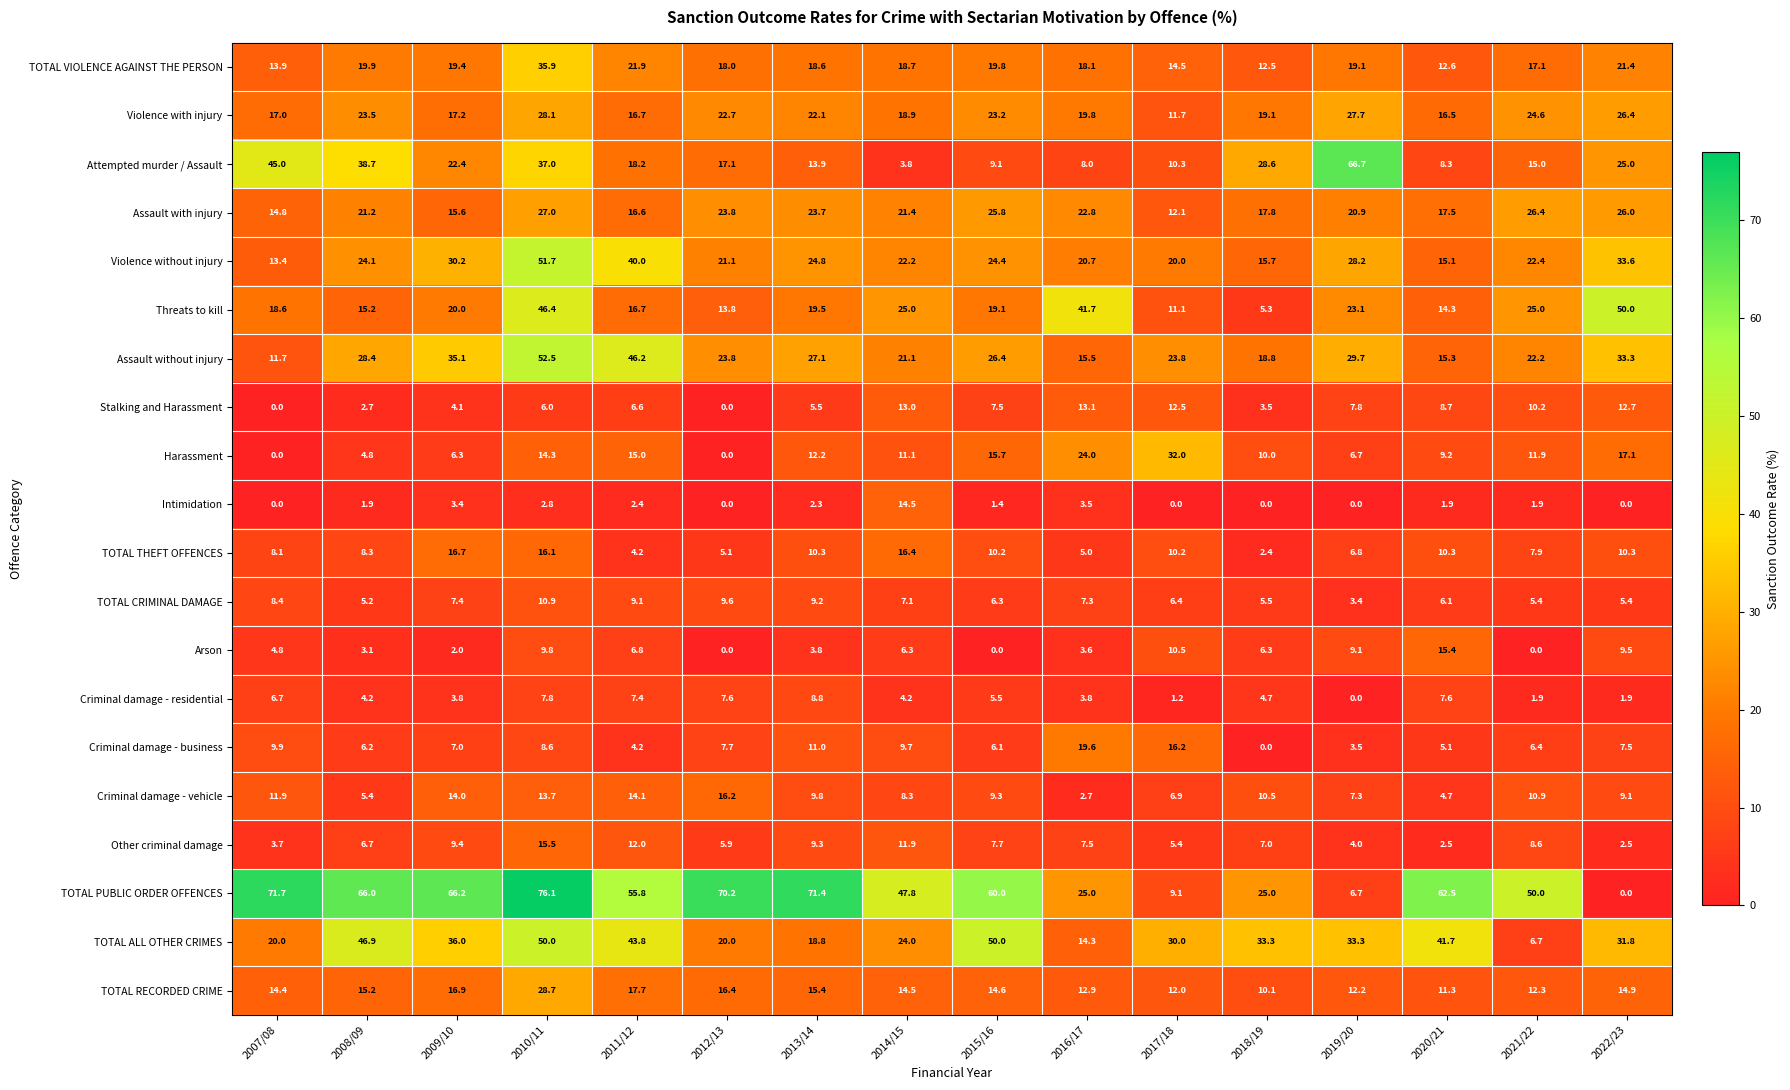

What is the total value across all series at 2008/09?

347.6